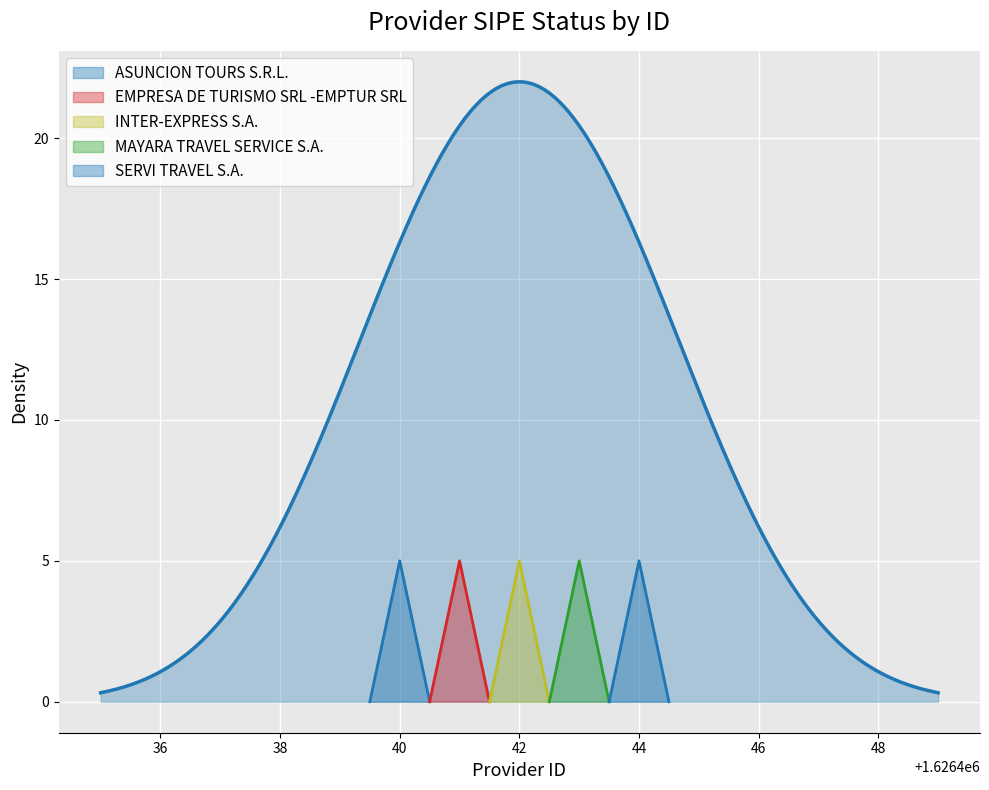

How many series are shown in this chart?

5